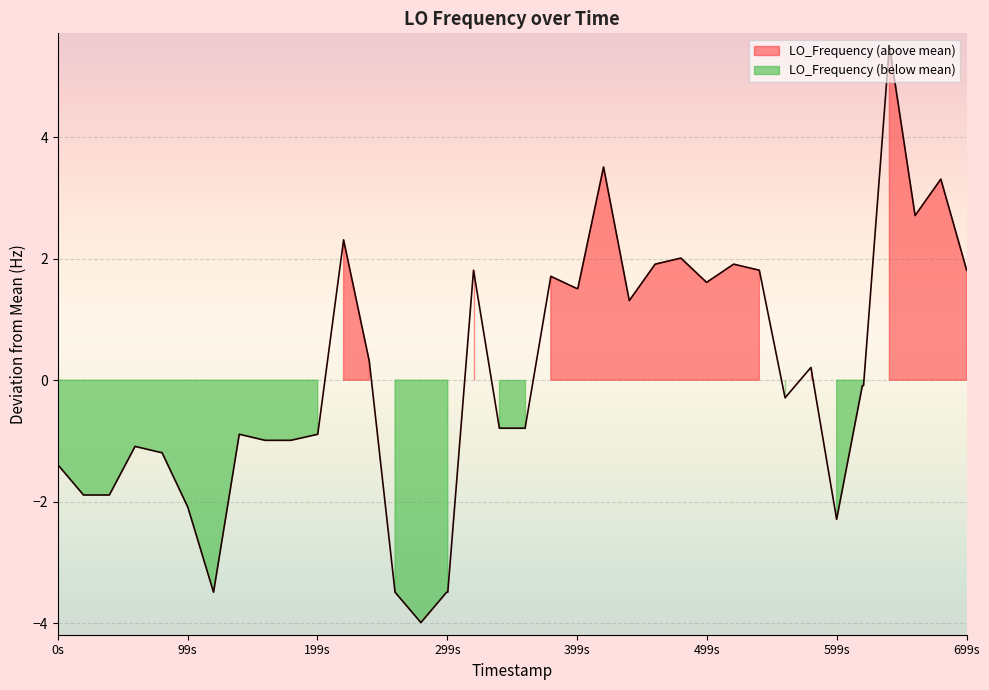

At which category does the data reach its first local valley?

1692975735.6